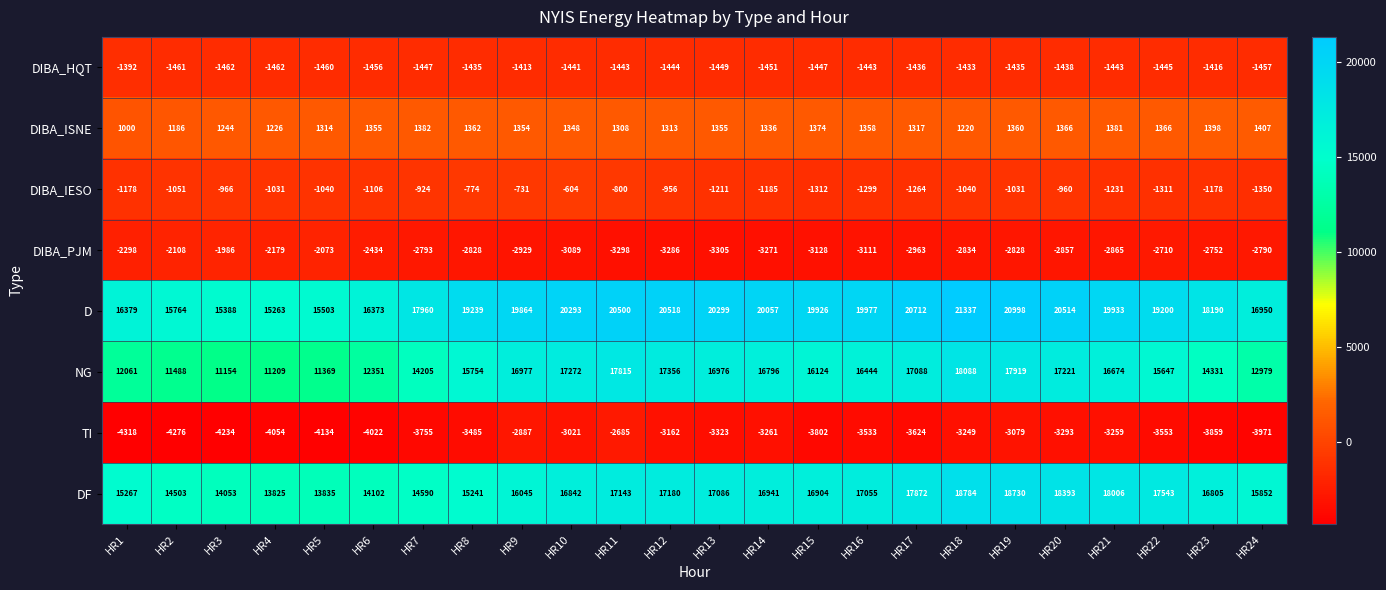

At HR15, list the series in order from smallest to largest.

TI, DIBA_PJM, DIBA_HQT, DIBA_IESO, DIBA_ISNE, NG, DF, D